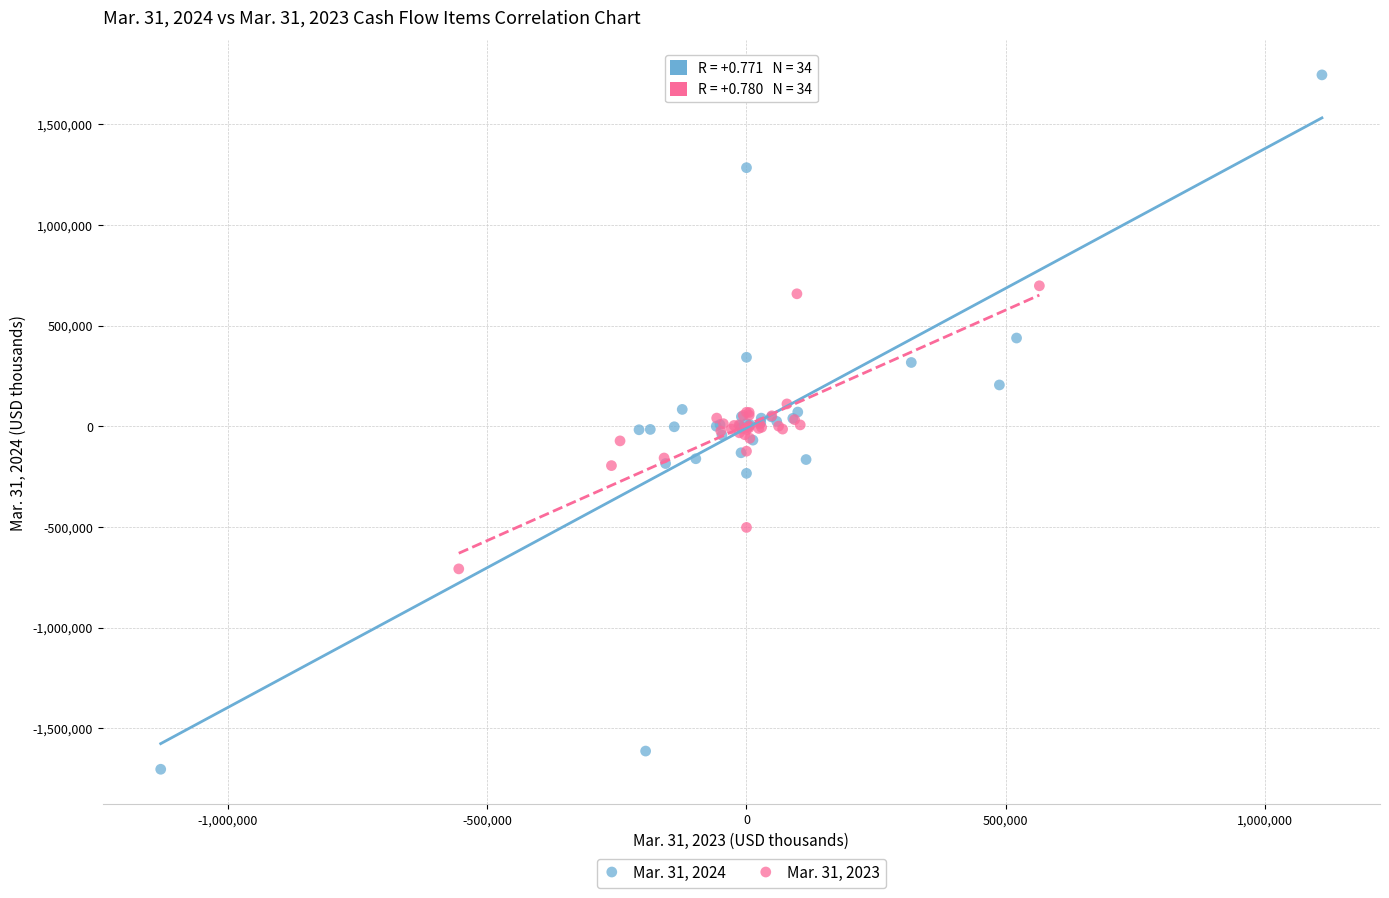

Which series reaches the maximum Y coordinate?

Mar. 31, 2024